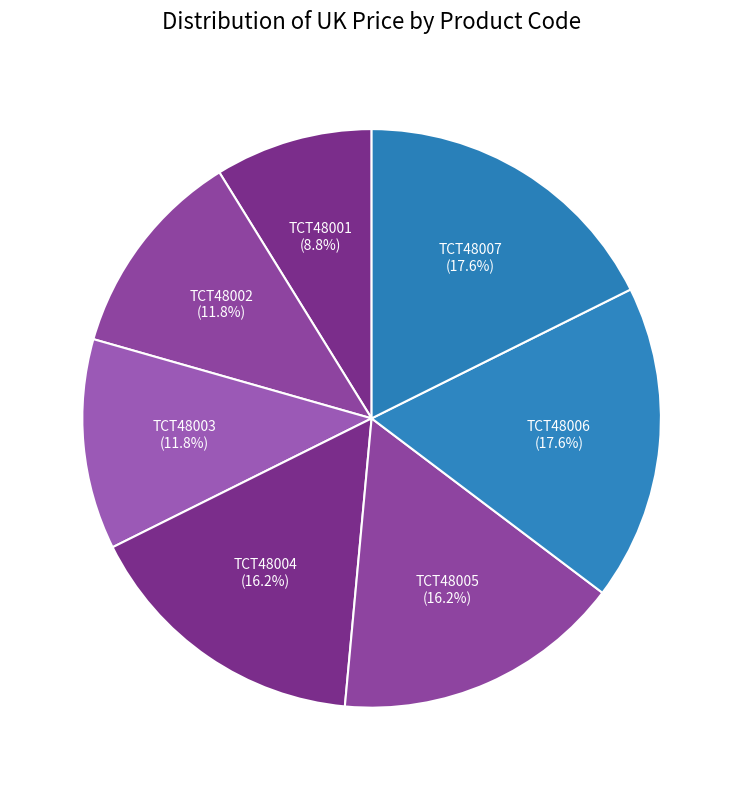

Count the number of slices in the pie.

7